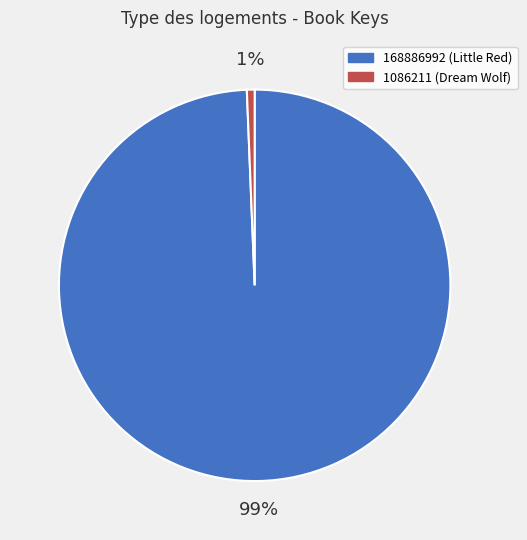

To the nearest percent, what is the average slice percentage?

50%